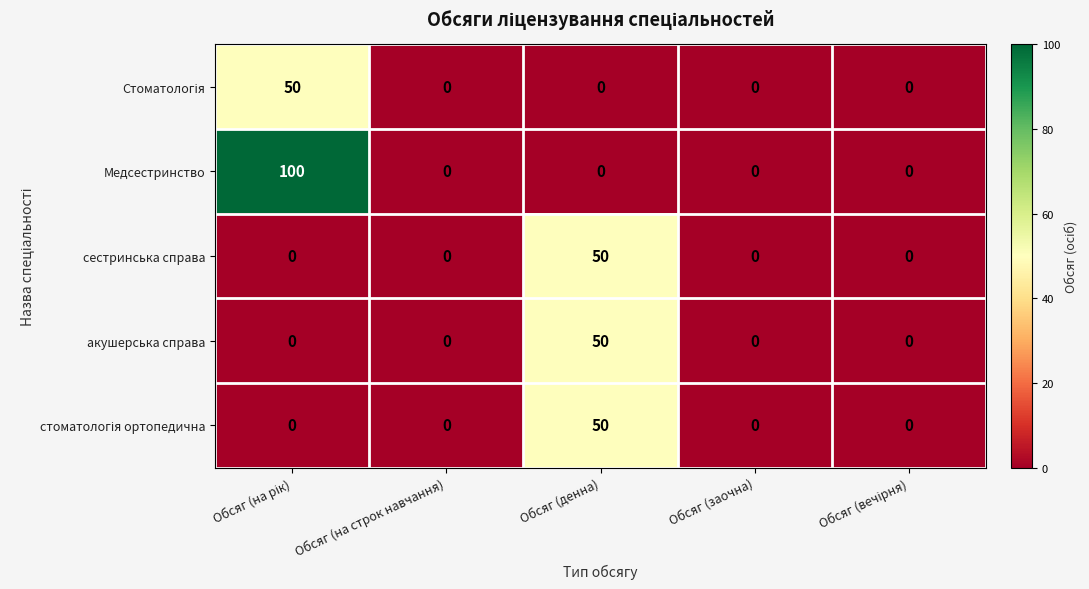

Which series has the largest total across all categories?

Медсестринство